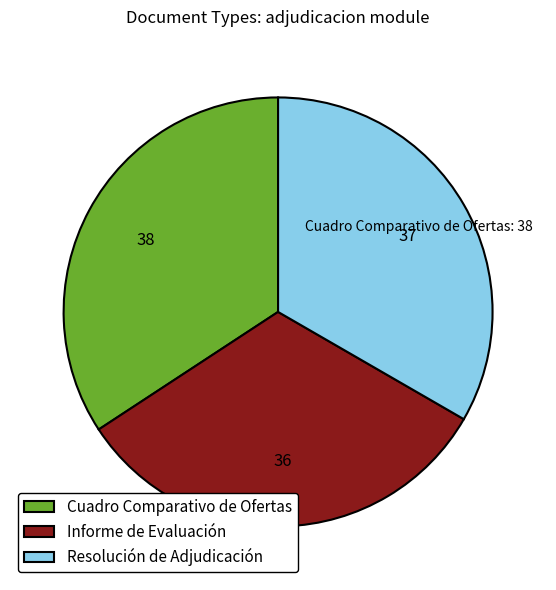

Count the number of slices in the pie.

3